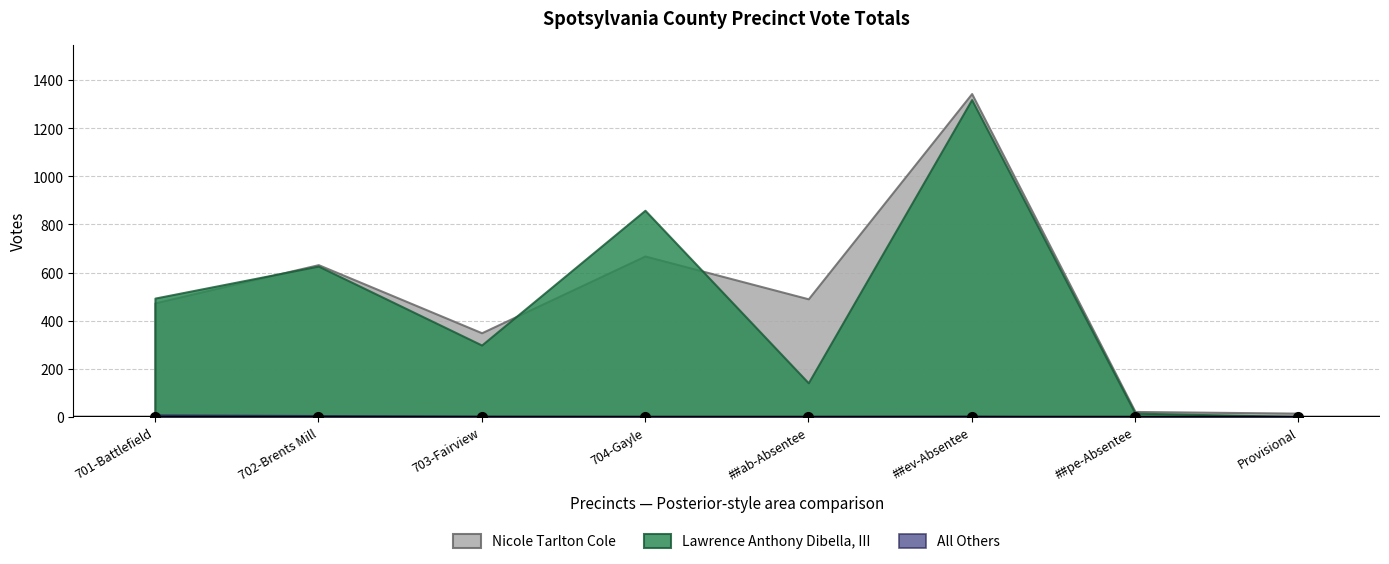

True or false: All Others has more than 2 interior local peaks.

False